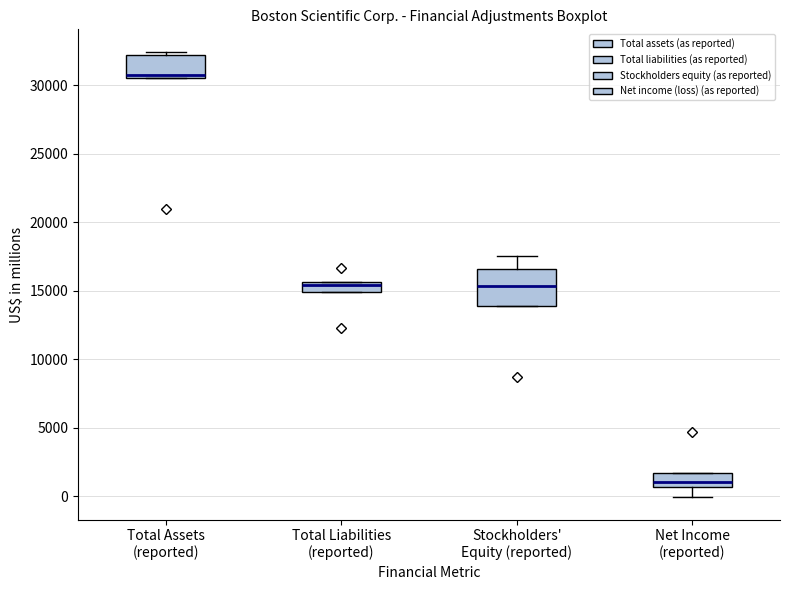

Comparing the boxes themselves (not the whiskers), which one is the tallest?

Stockholders' Equity (reported)